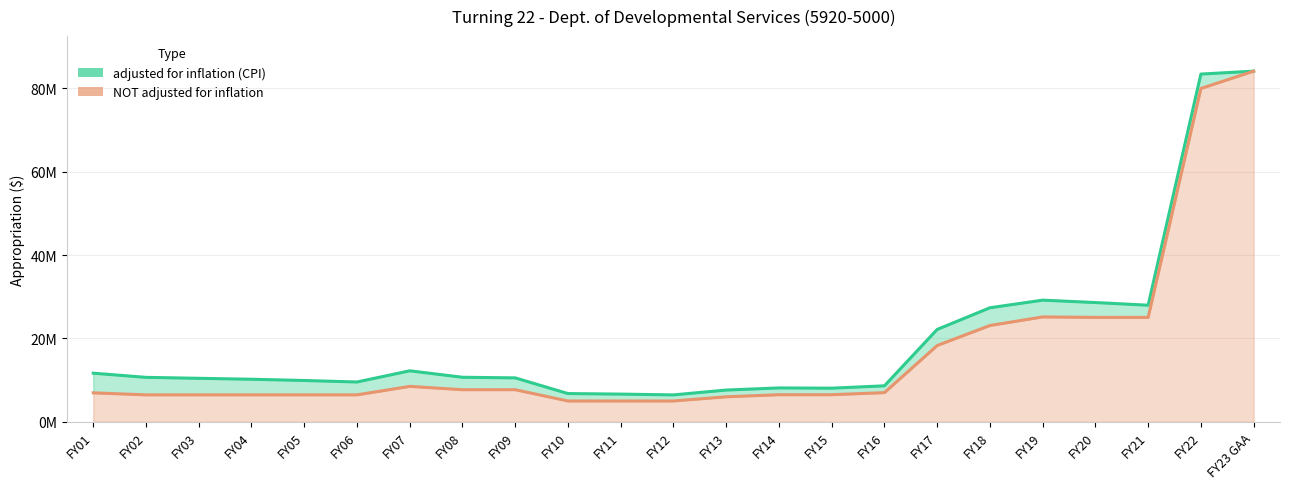

What is the smallest value displayed?

5000000